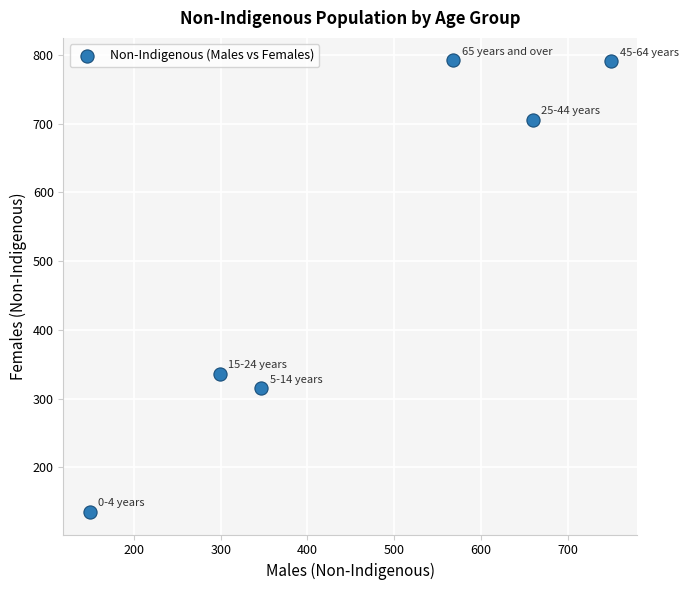

What Y value in the scatter plot is closest to 463?

336